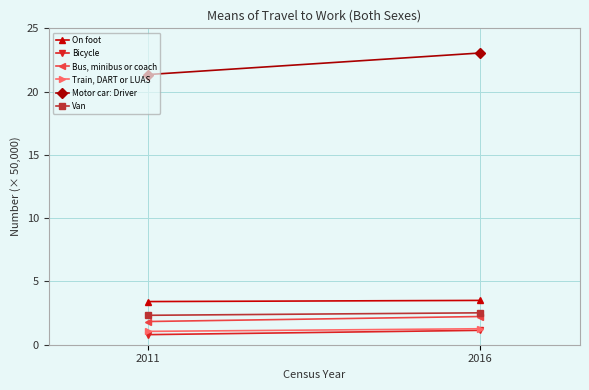

The Van series shows 2.5 at 2016. True or false?

True